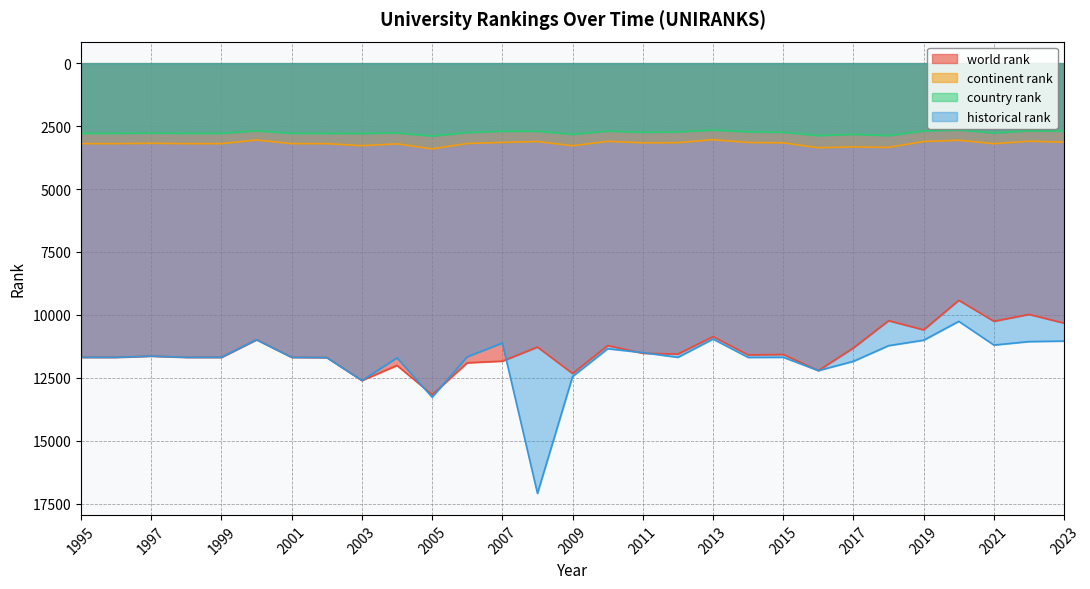

Where is the first local minimum for continent rank?

1997